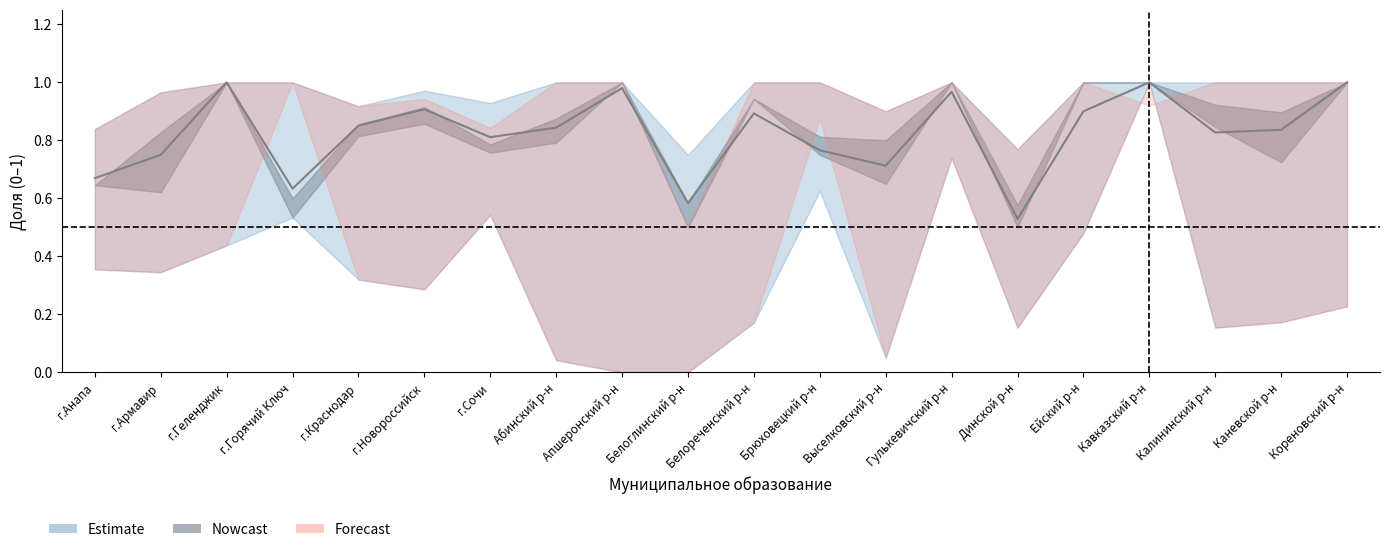

What is the label of the 19th point from the right?

г.Армавир